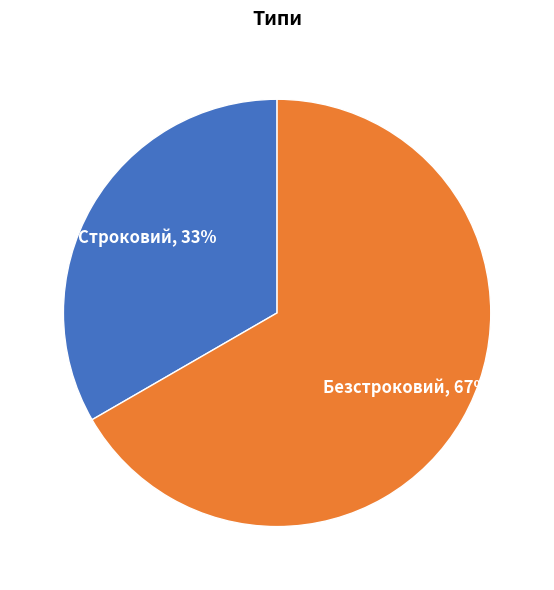

True or false: Строковий accounts for 33% of the total.

True